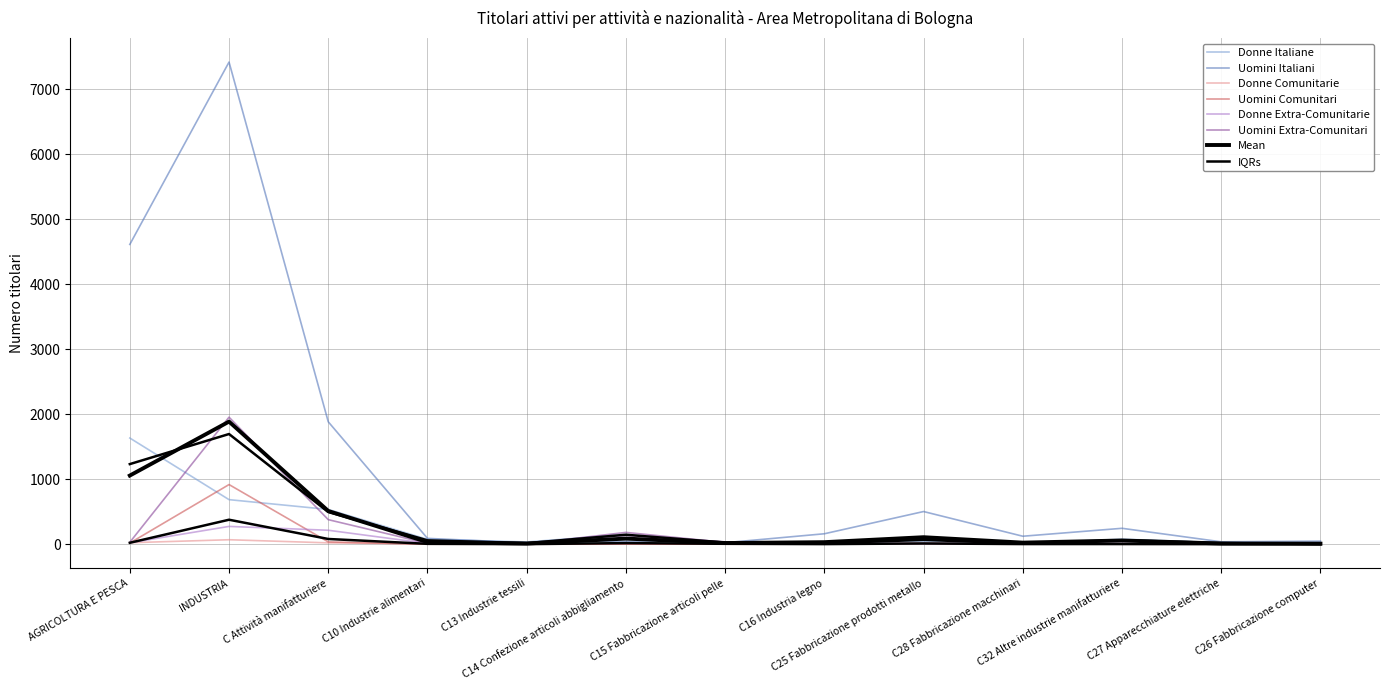

Does the chart display data point markers on the line(s)?

No